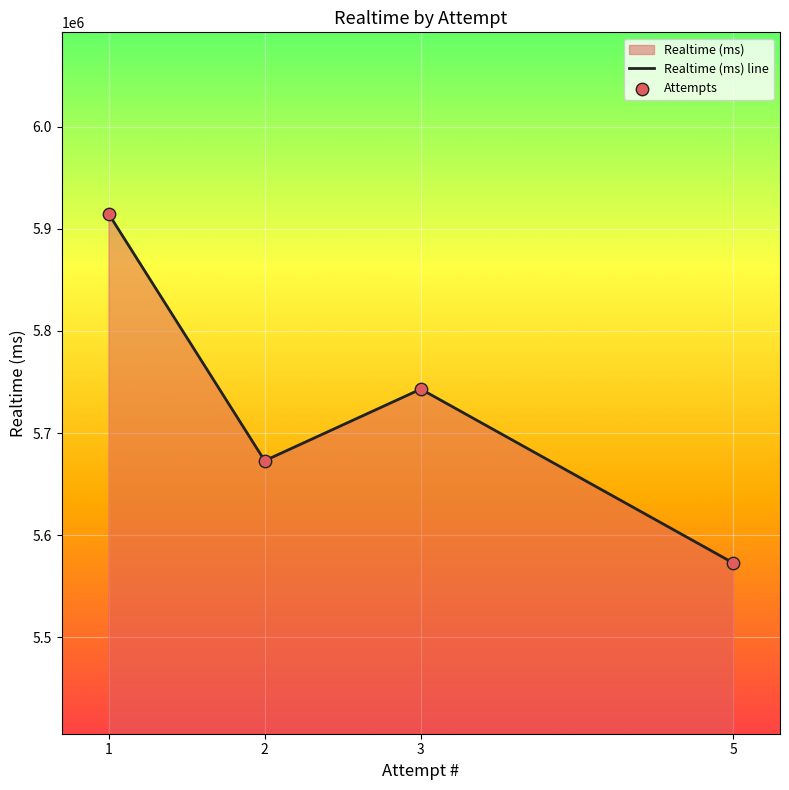

What is the change in value from 1 to 5?

-341909